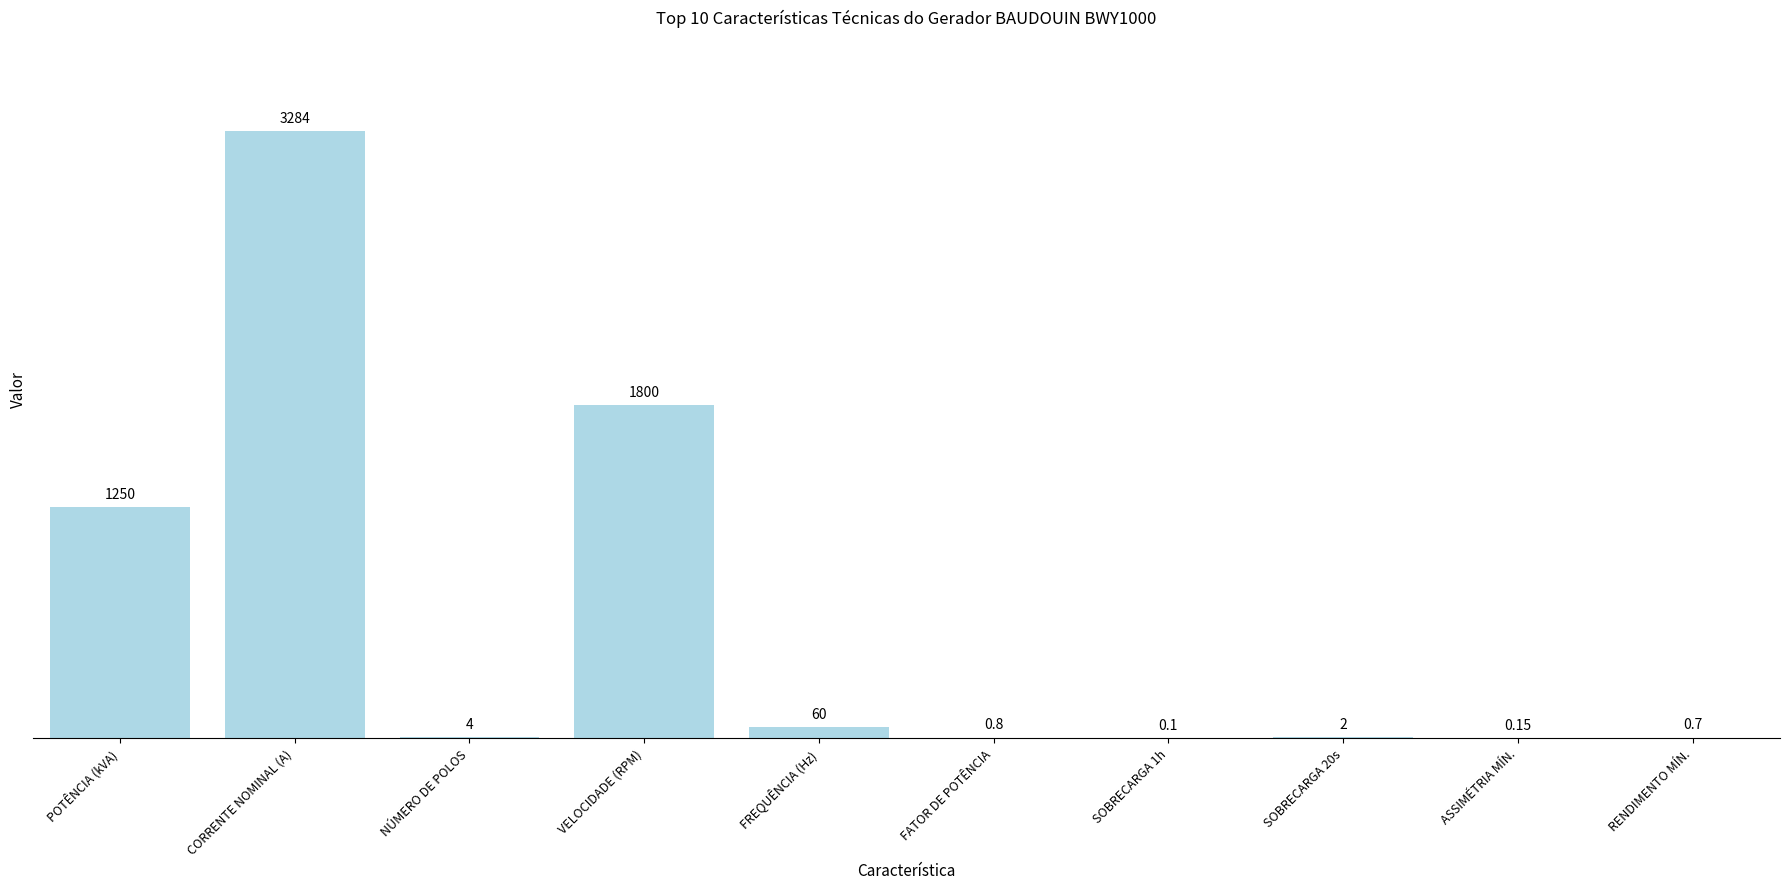

What is the change in value from CORRENTE NOMINAL (A) to SOBRECARGA 1h?

-3283.9